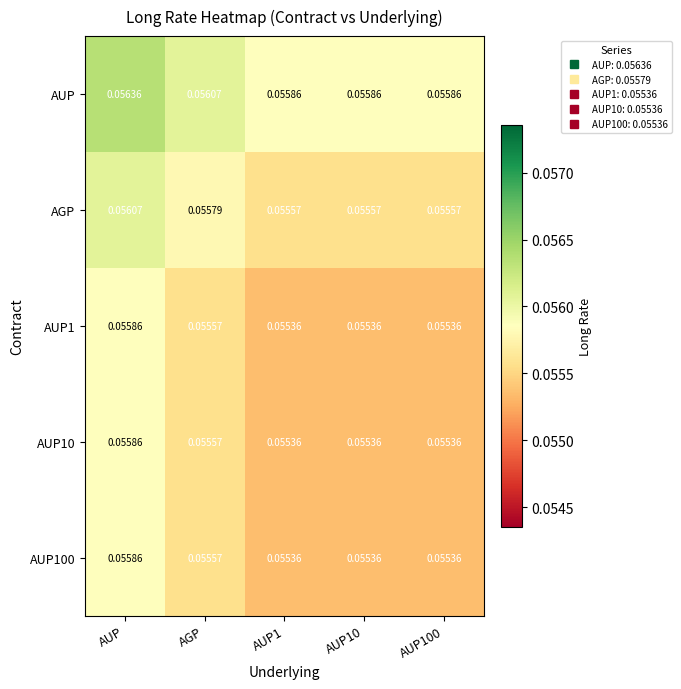

Which category has the highest value across all series?

AUP